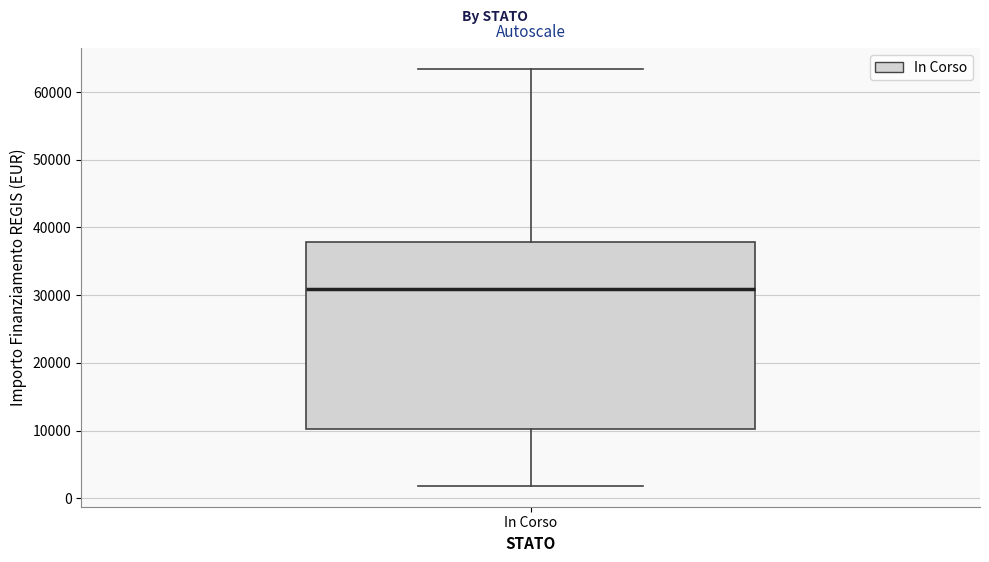

Transcribe this box plot: give where the median line is, the range the box spans, and where the two whiskers end, as read against the y-axis. The values are not printed on the chart, so give them approximately, as read against the axis.

median 31000, box 10000 to 38000, whiskers 2000 to 63000